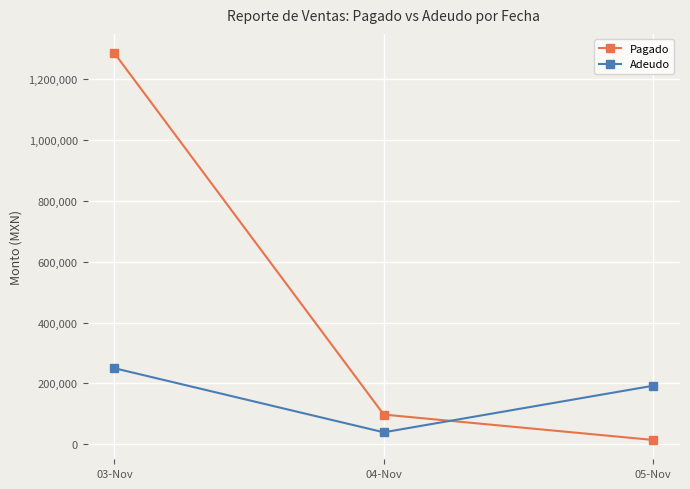

Is the value of Adeudo at 03-Nov greater than the value of Pagado at 03-Nov?

No